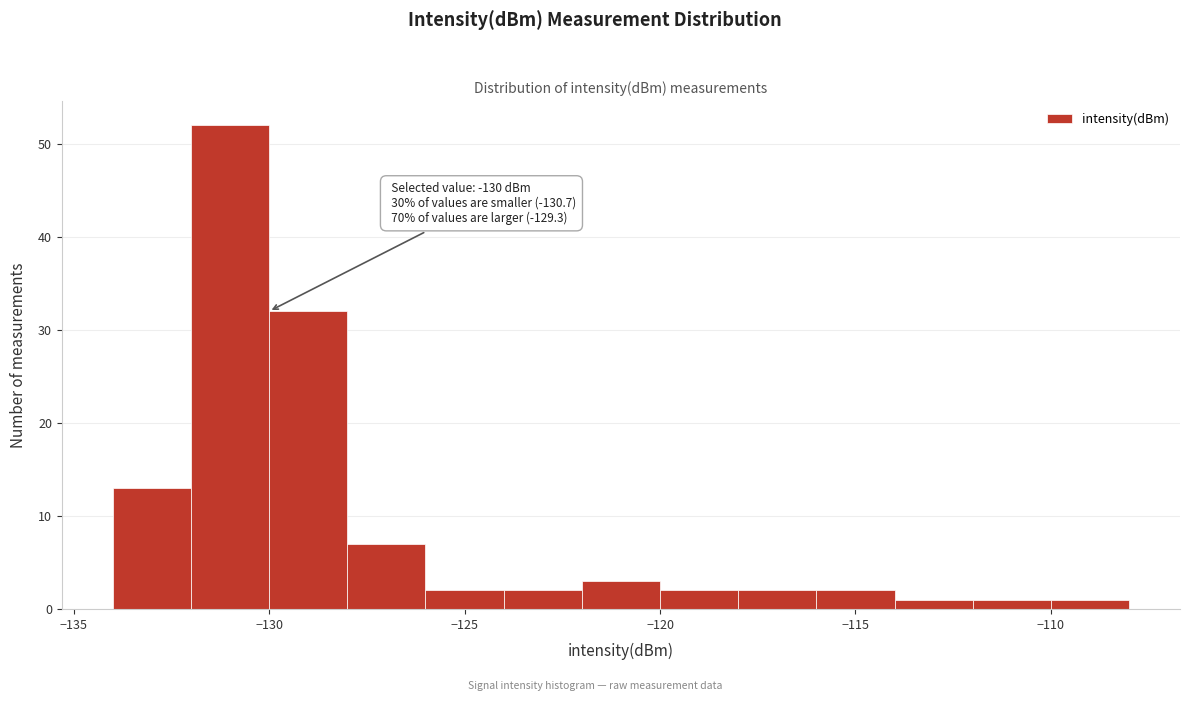

Which range on the x-axis has the tallest bar?

-132 to -130